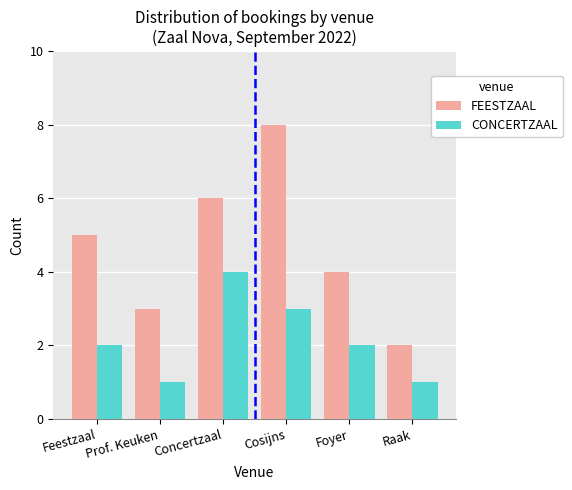

How many bars are there in total?

12